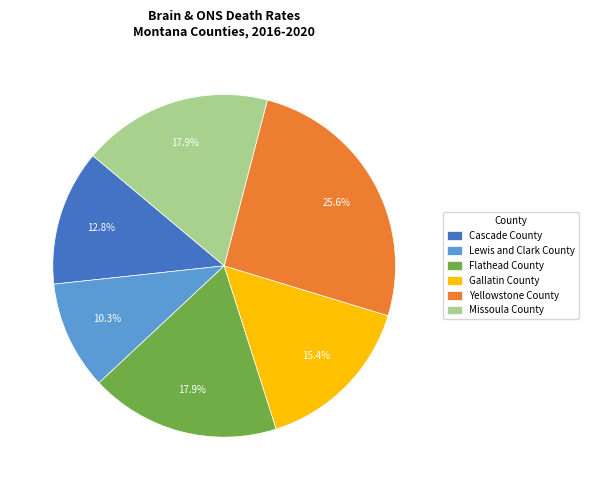

What is the smallest slice in the pie chart?

Lewis and Clark County